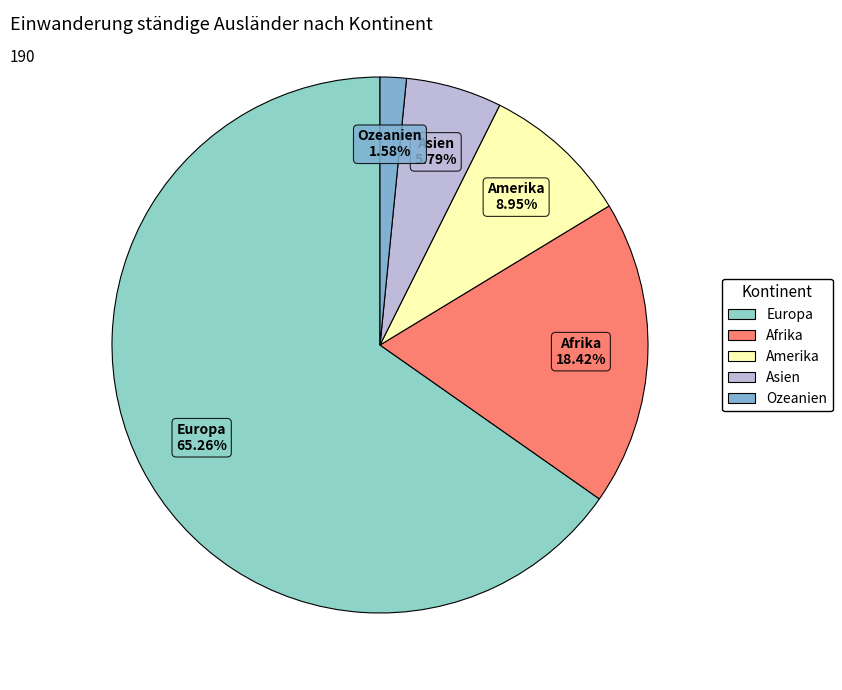

Count the number of slices in the pie.

5